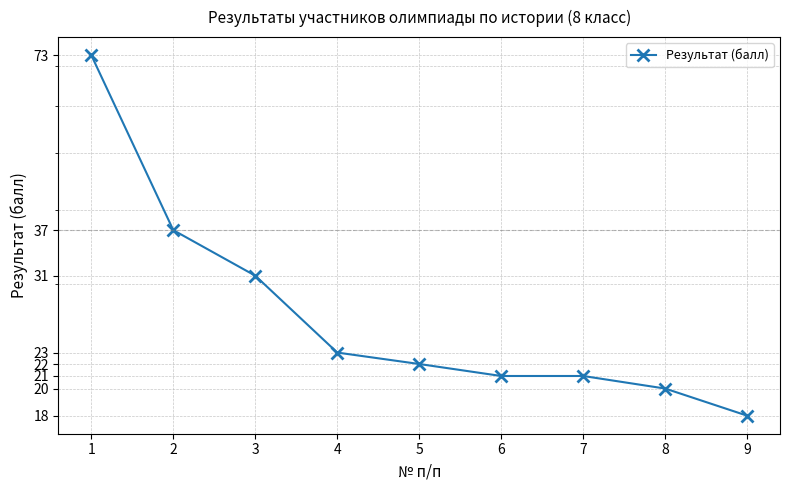

Reading left to right, list all the values displayed in this chart.

1=73	2=37	3=31	4=23	5=22	6=21	7=21	8=20	9=18